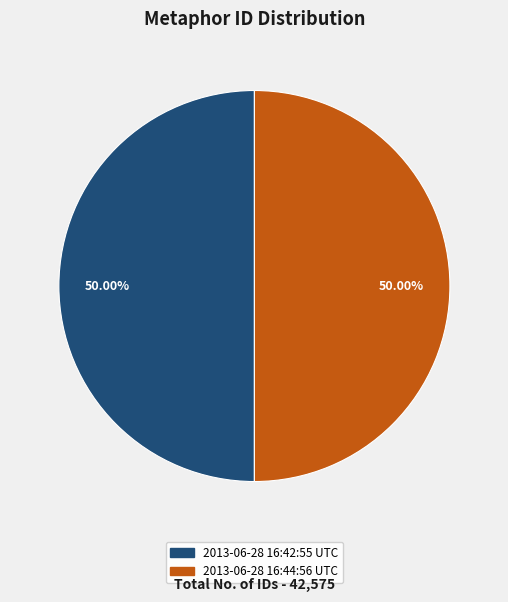

True or false: 2013-06-28 16:44:56 UTC accounts for 63% of the total.

False